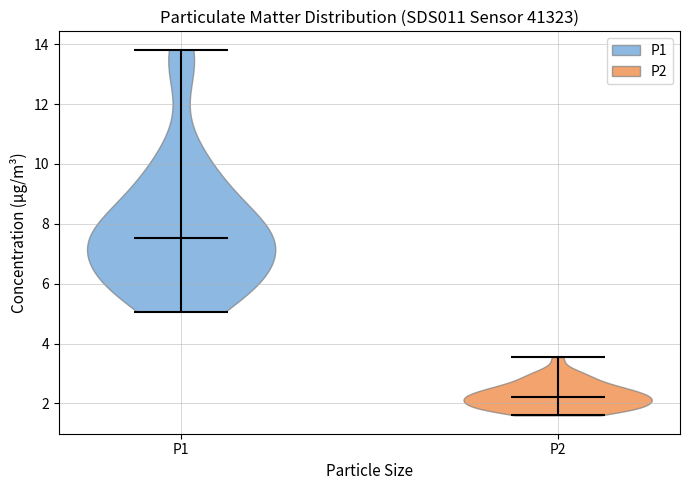

Which violin has the highest median line?

P1